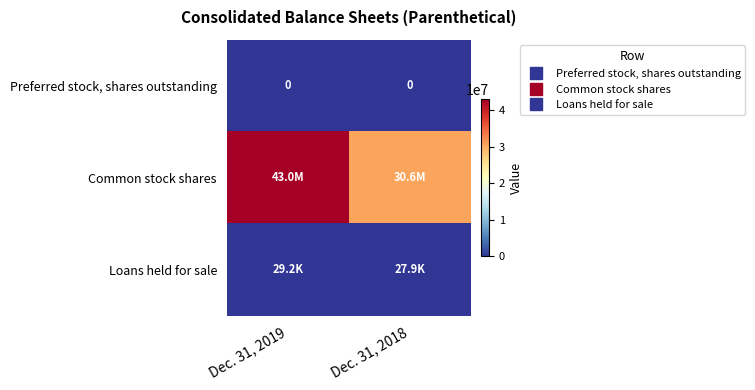

The value of Loans held for sale at Dec. 31, 2019 is 38383. True or false?

False